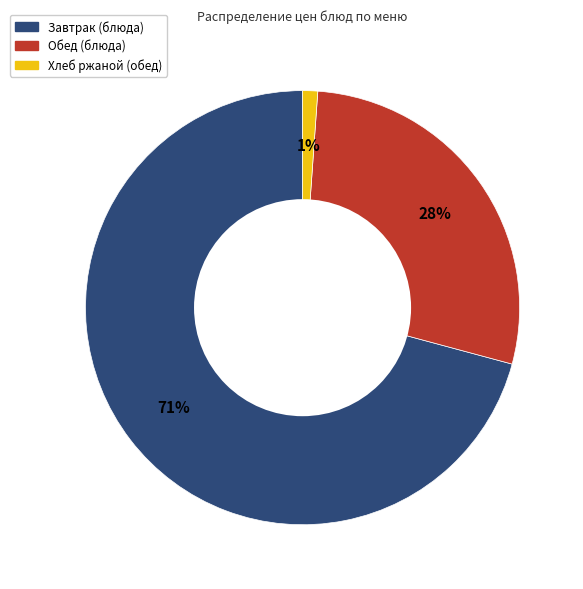

Which category has the biggest portion of the pie?

Завтрак (блюда)